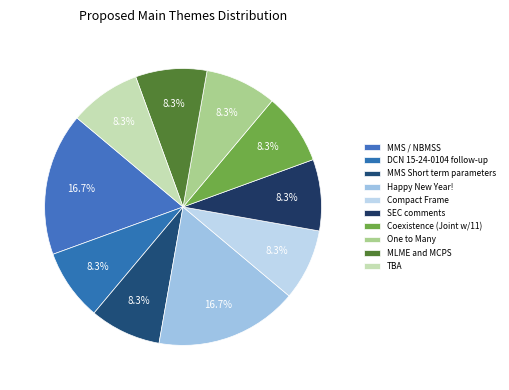

How many slices are in this pie chart?

10